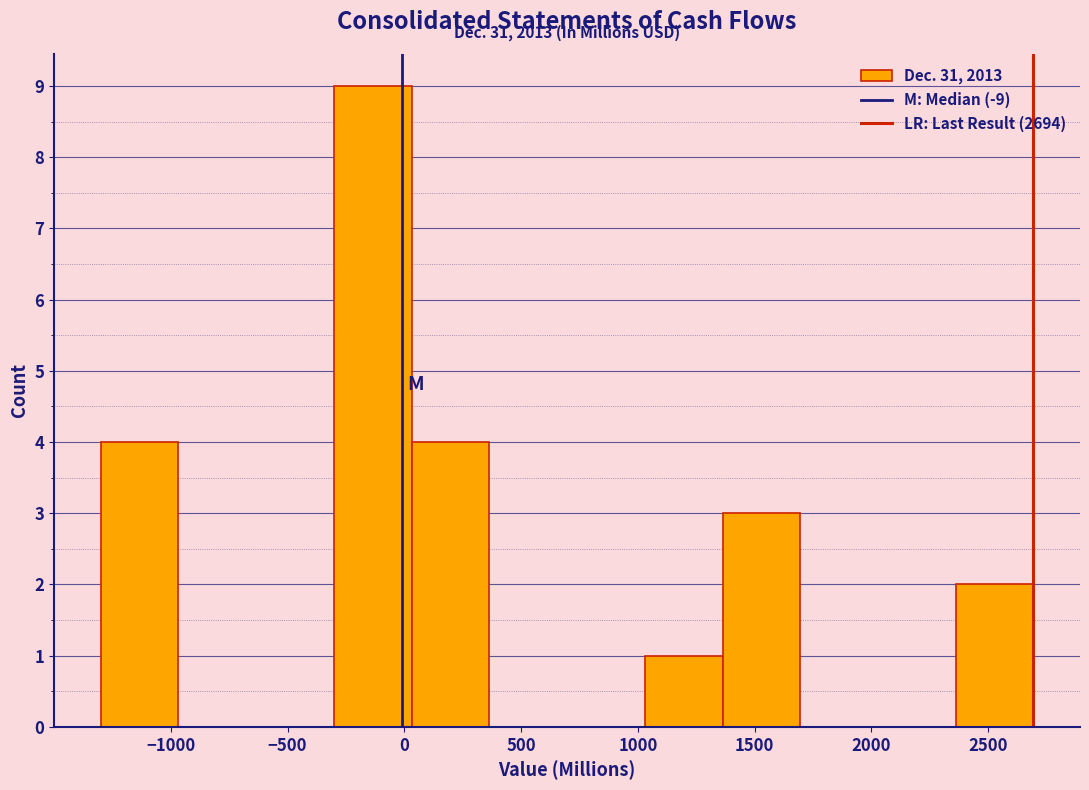

Over which range of the x-axis is the bar tallest?

-300 to 50